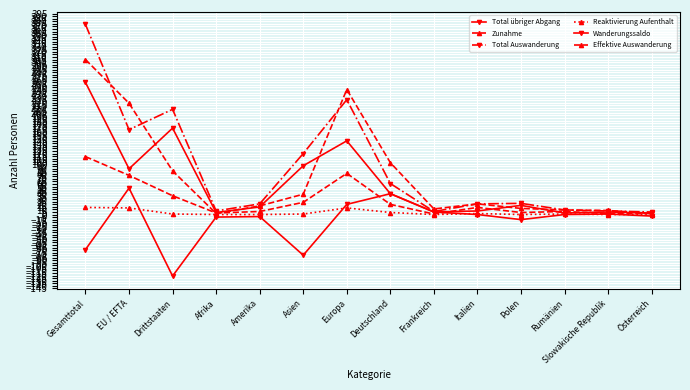

Between which two adjacent categories do Wanderungssaldo and Effektive Auswanderung first intersect?

Europa and Deutschland